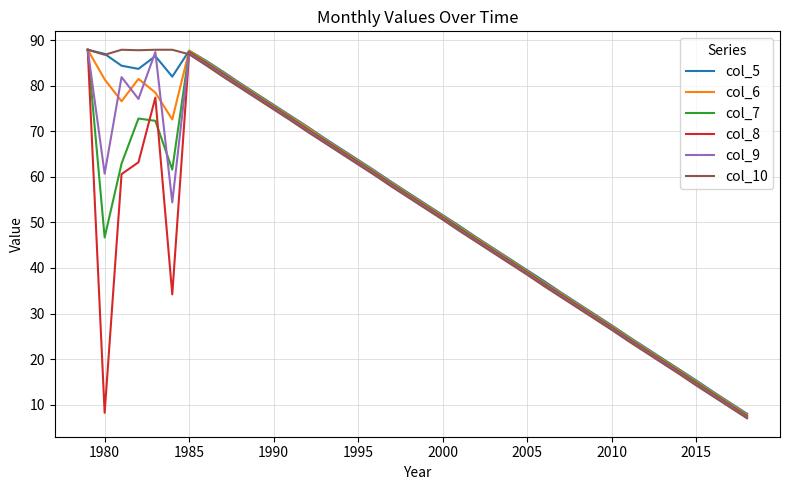

What is the lowest value of the col_9 series?

7.2